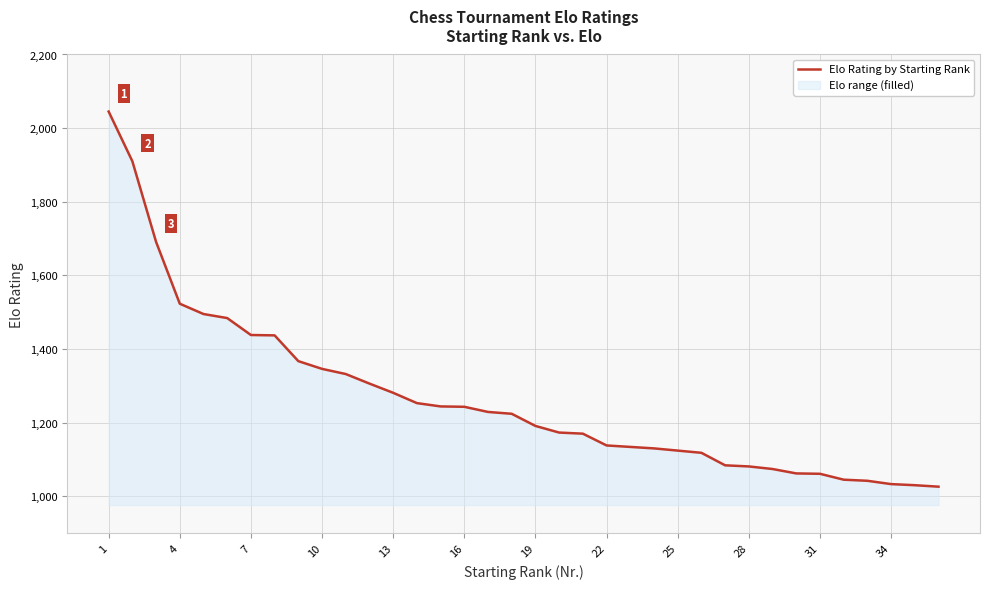

The value at 31 is 1524. True or false?

False